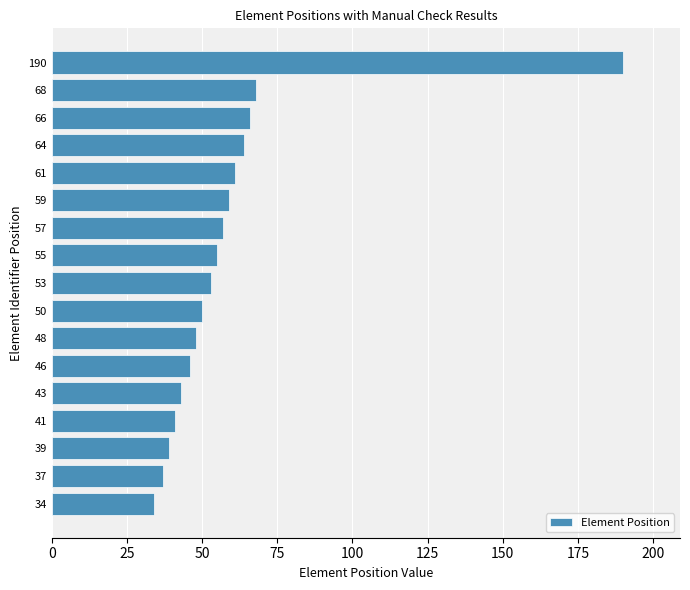

The value at 53 is 29. True or false?

False